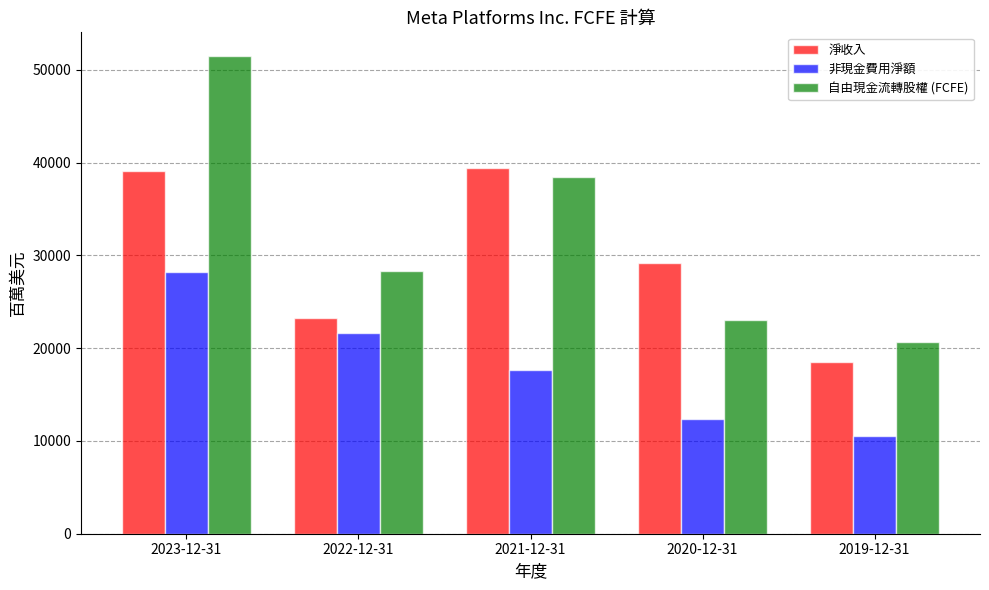

How many bars are there in each group?

3